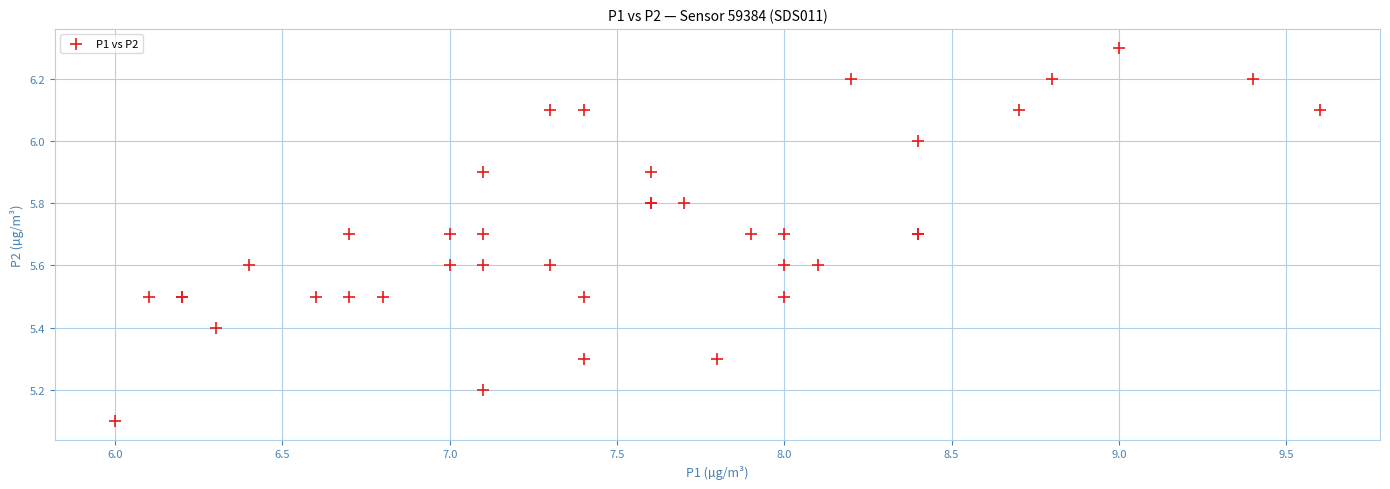

What Y value in the scatter plot is closest to 5?

5.1